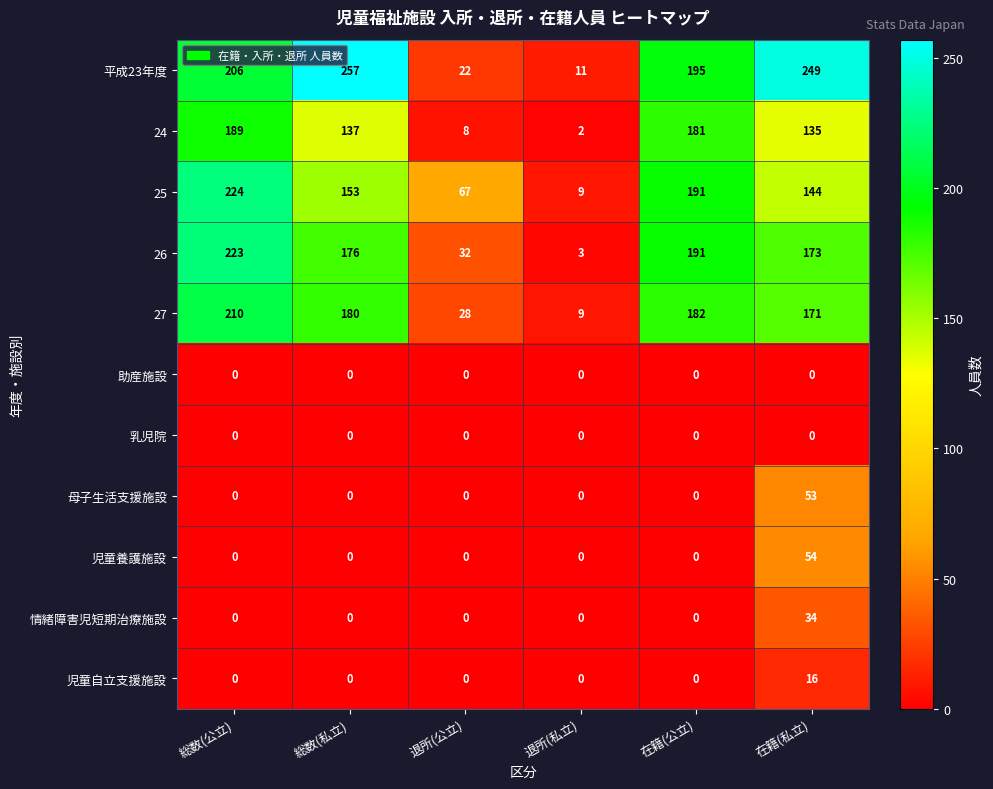

Which series has the widest spread of values?

平成23年度